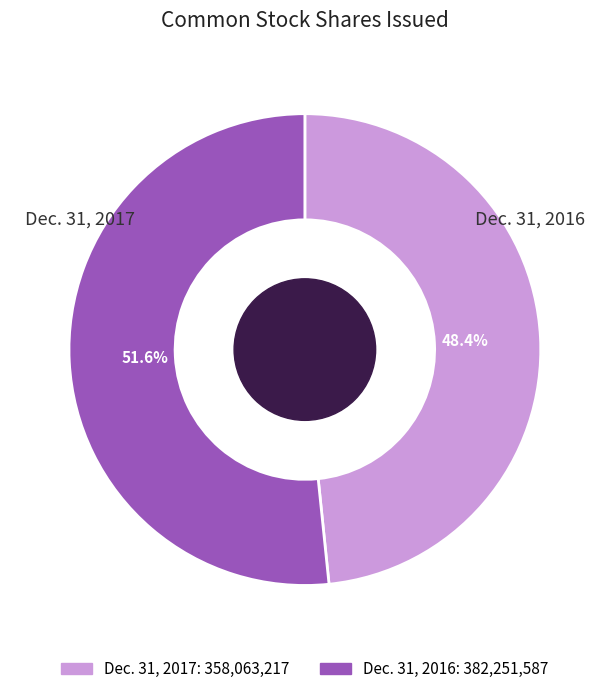

What percentage is the Dec. 31, 2017 slice, to the nearest percent?

48%